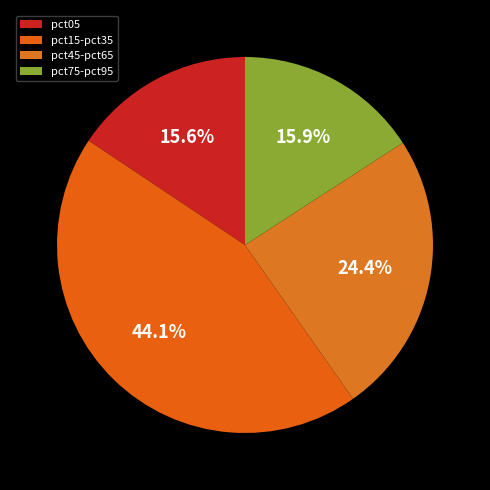

To the nearest percent, what is the average slice percentage?

25%